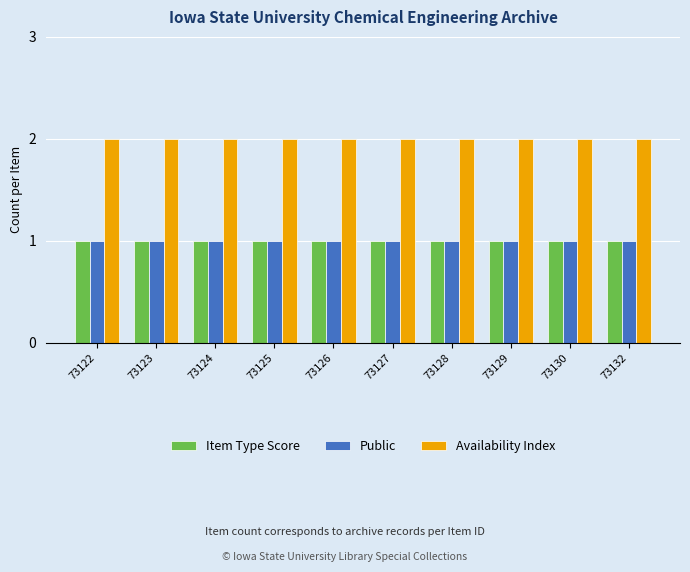

Is it true that Availability Index equals 3 at 73132?

False